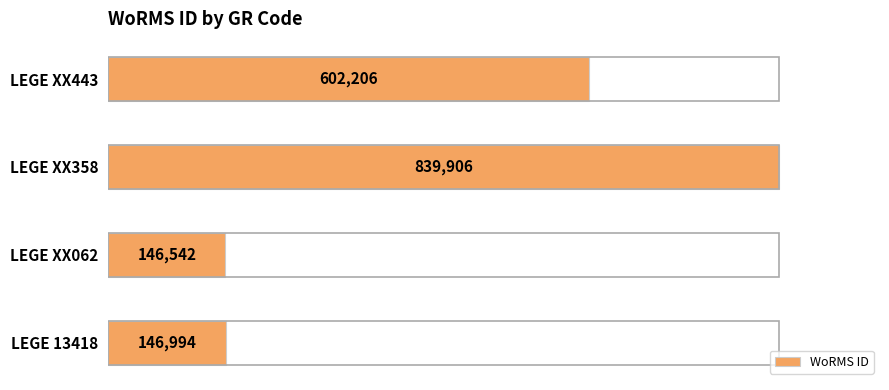

What is the sum of all values?

1735648